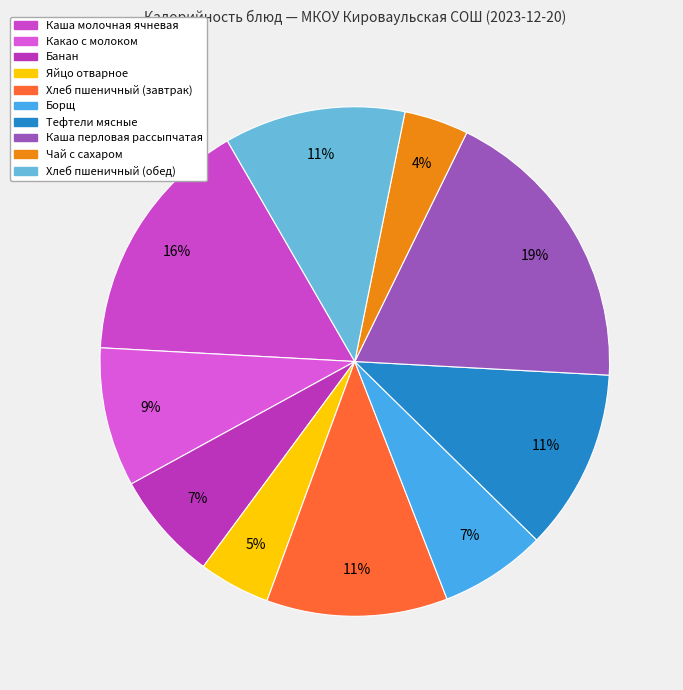

Which category has the biggest portion of the pie?

Каша перловая рассыпчатая